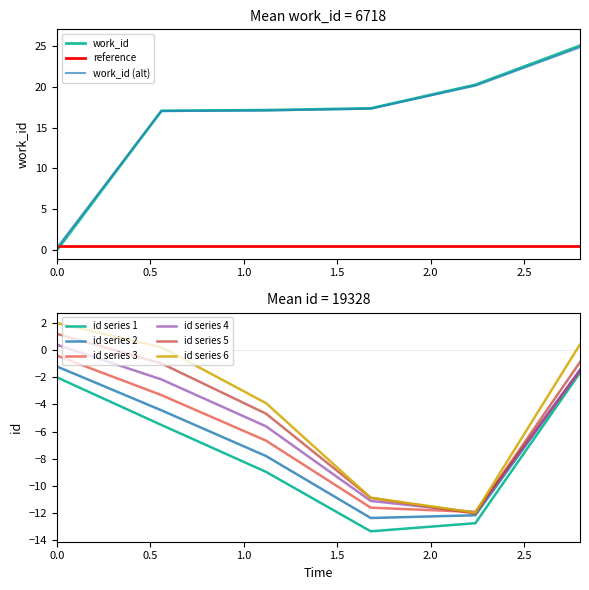

Count the number of categories in the chart.

6